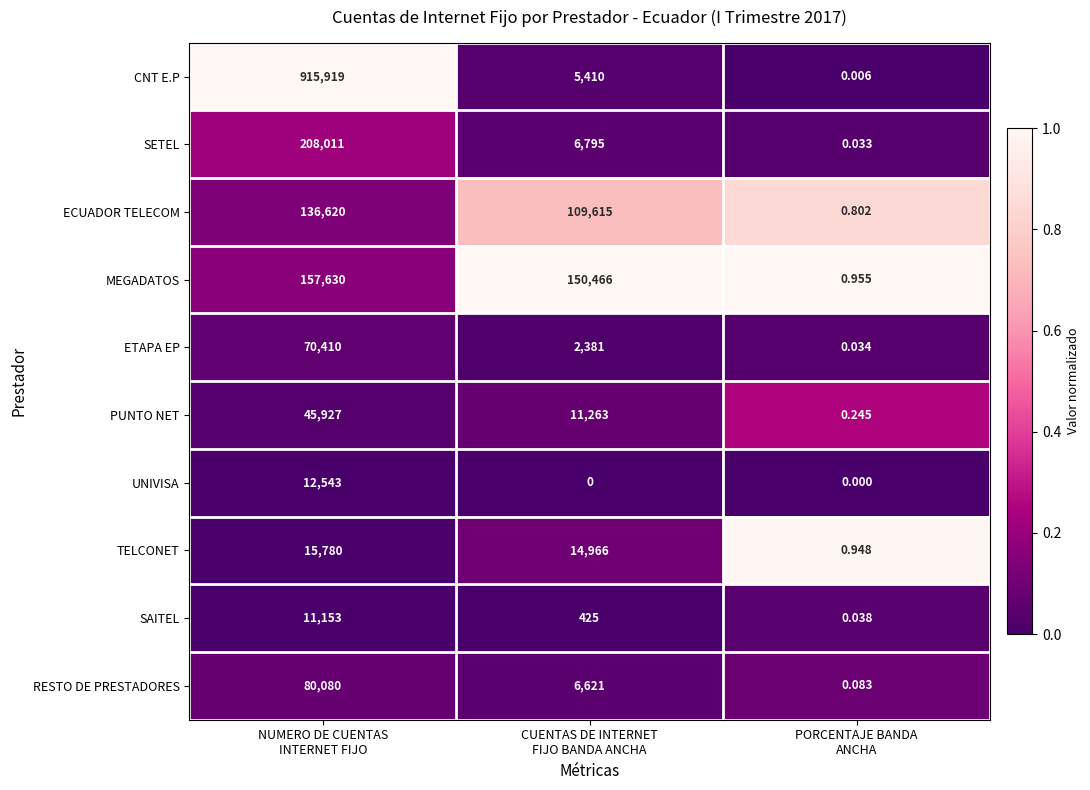

Rank the series by their maximum value, from highest to lowest.

CNT E.P, SETEL, MEGADATOS, ECUADOR TELECOM, RESTO DE PRESTADORES, ETAPA EP, PUNTO NET, TELCONET, UNIVISA, SAITEL